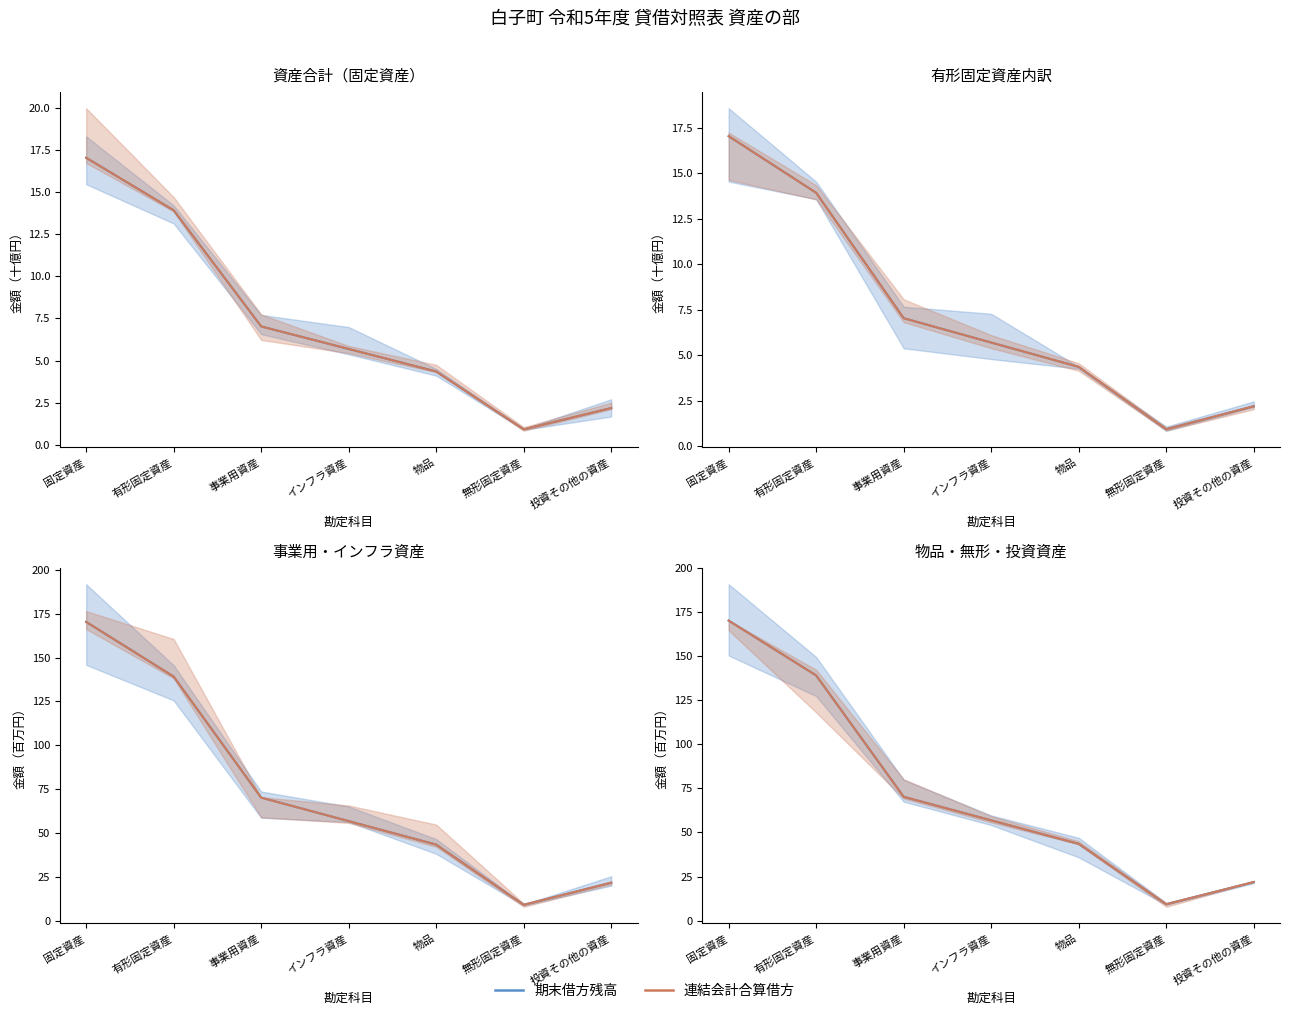

True or false: 期末借方残高 has more than 1 points higher than both neighbors.

False